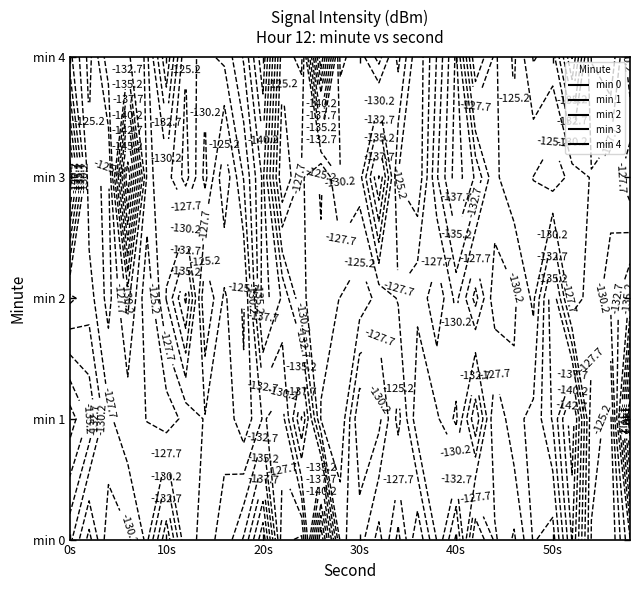

Is it true that 0 equals -169.4 at 18?

False